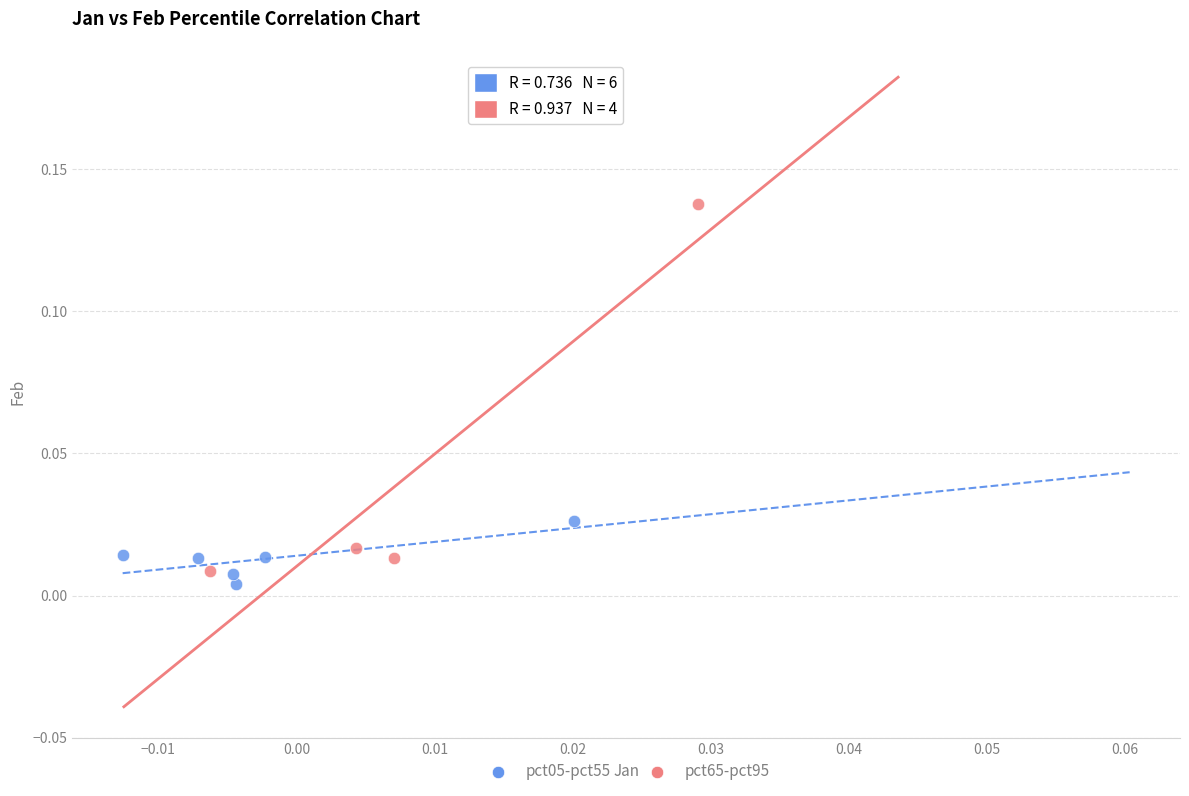

Which series reaches the maximum Y coordinate?

pct65-pct95